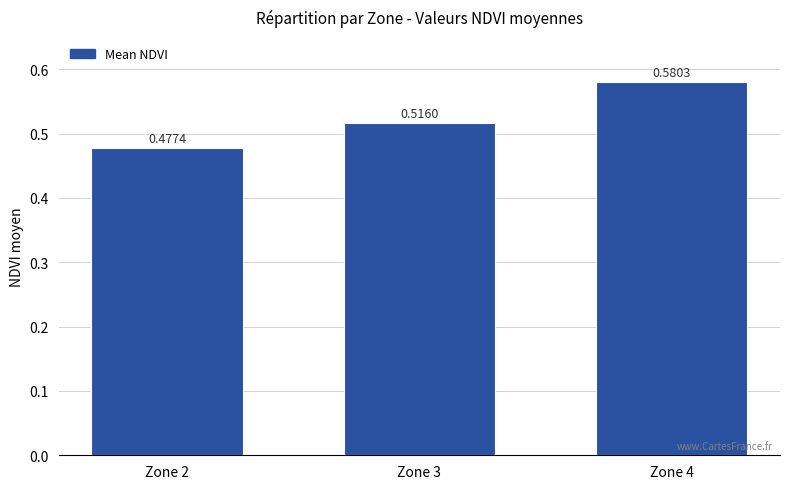

How many bars are there in total?

3